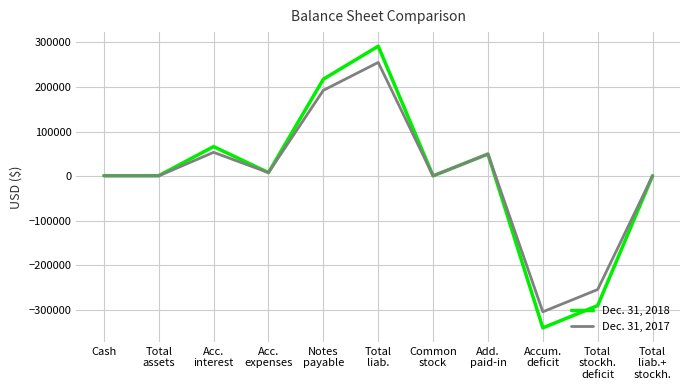

Read the Dec. 31, 2017 value at Add.
paid-in, to the nearest 100.

49500